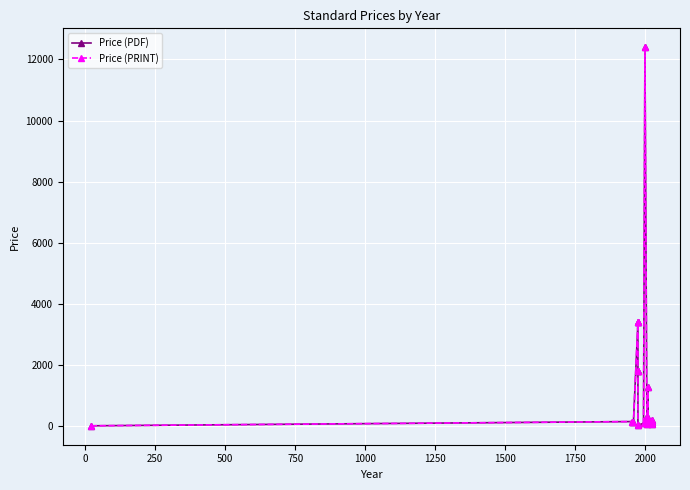

True or false: Price (PRINT) and Price (PDF) cross at least once.

False